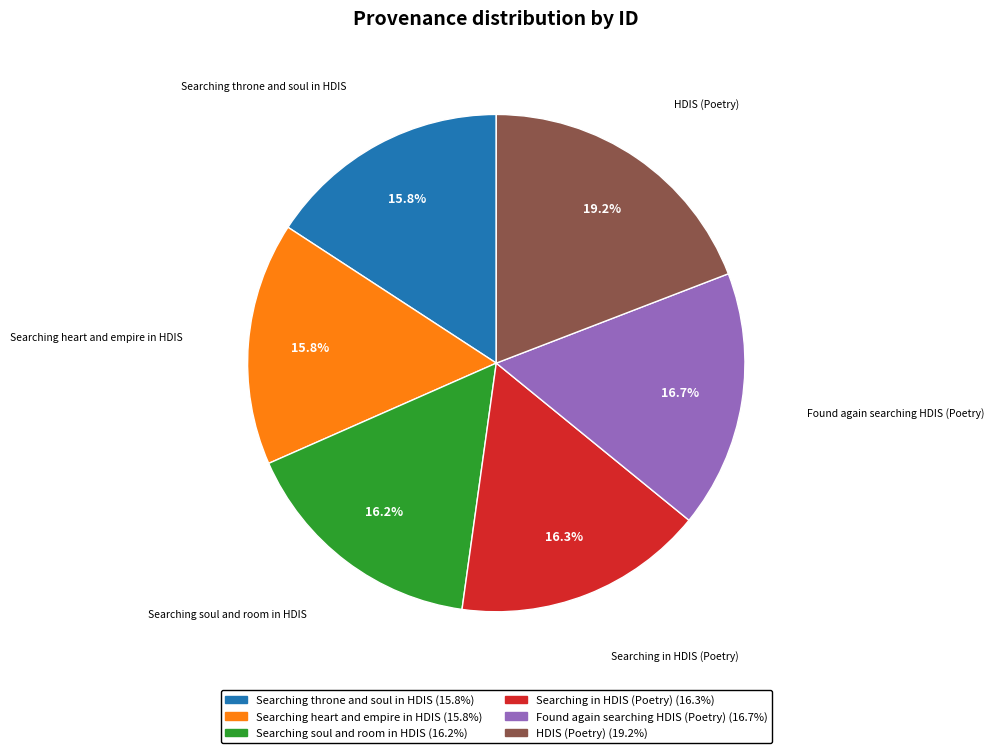

To the nearest percent, what is the difference between the largest and smallest slice percentages?

3%